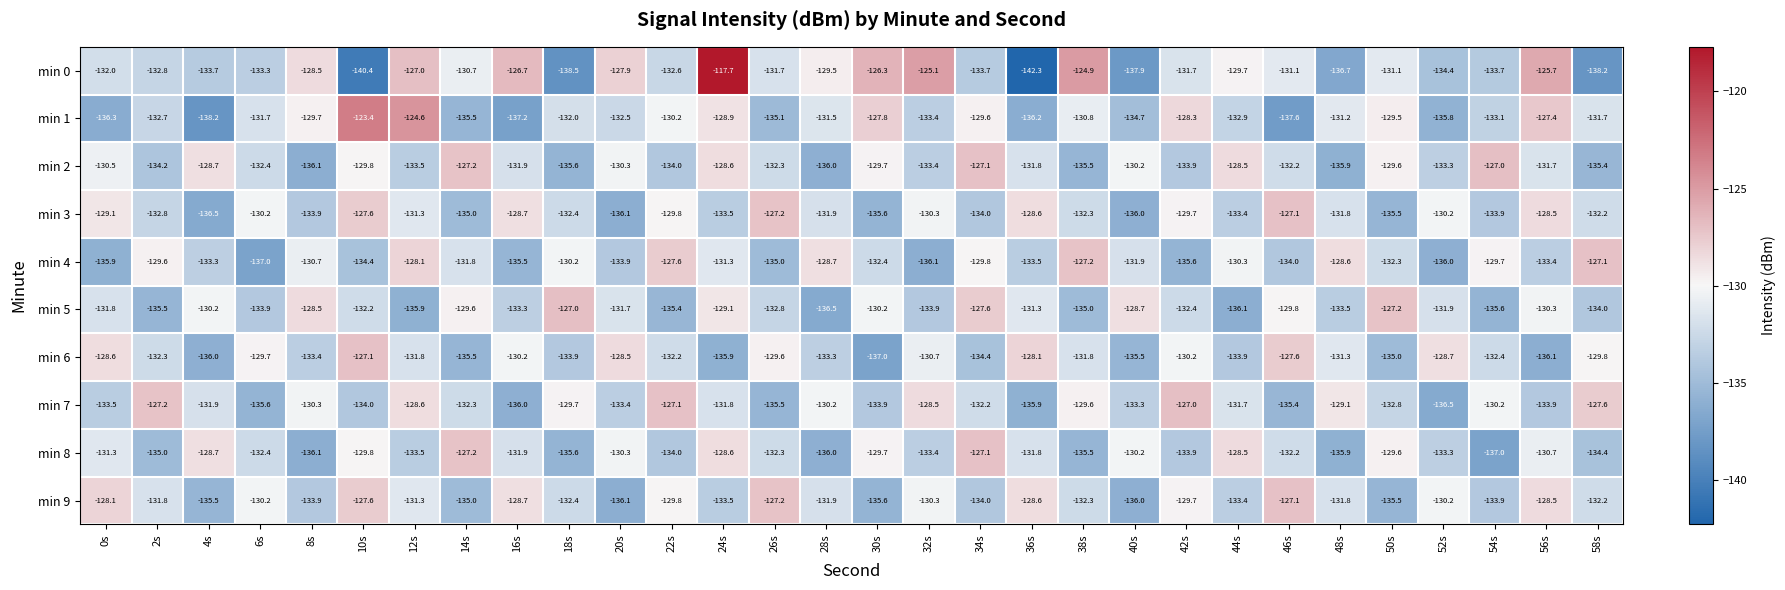

What is the average value of the min 5 series?

-132.0